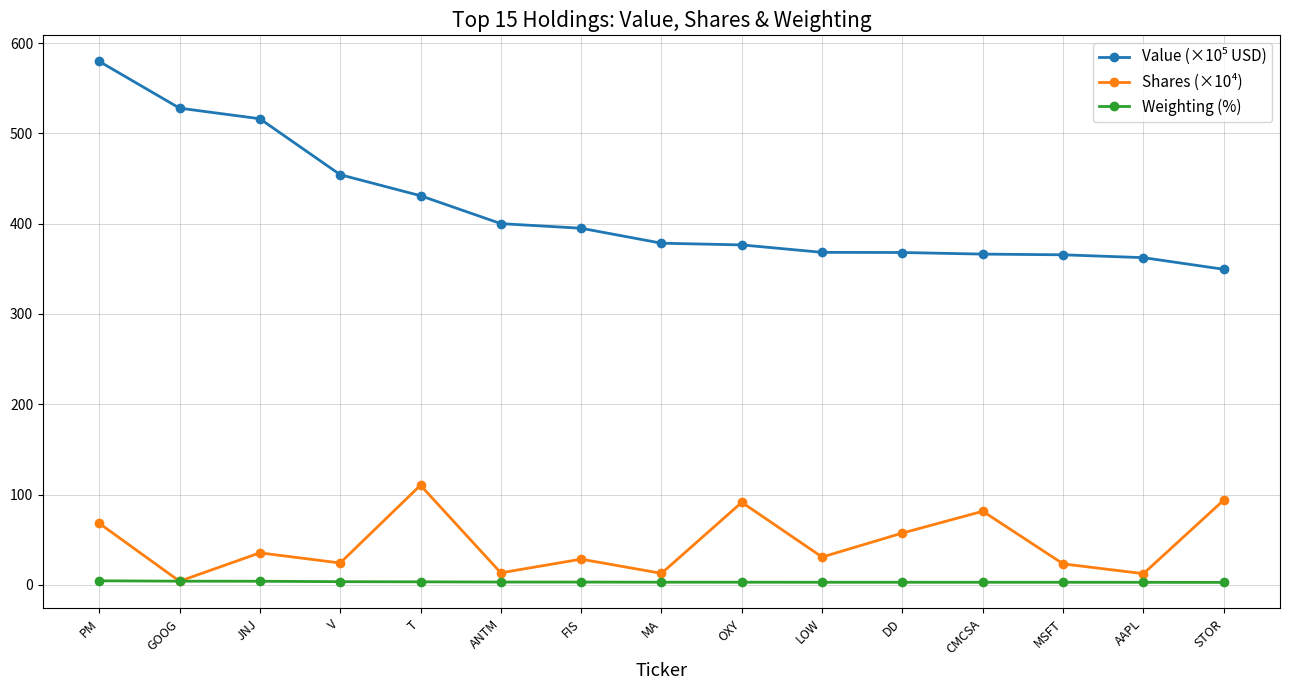

Does the chart display data point markers on the line(s)?

Yes